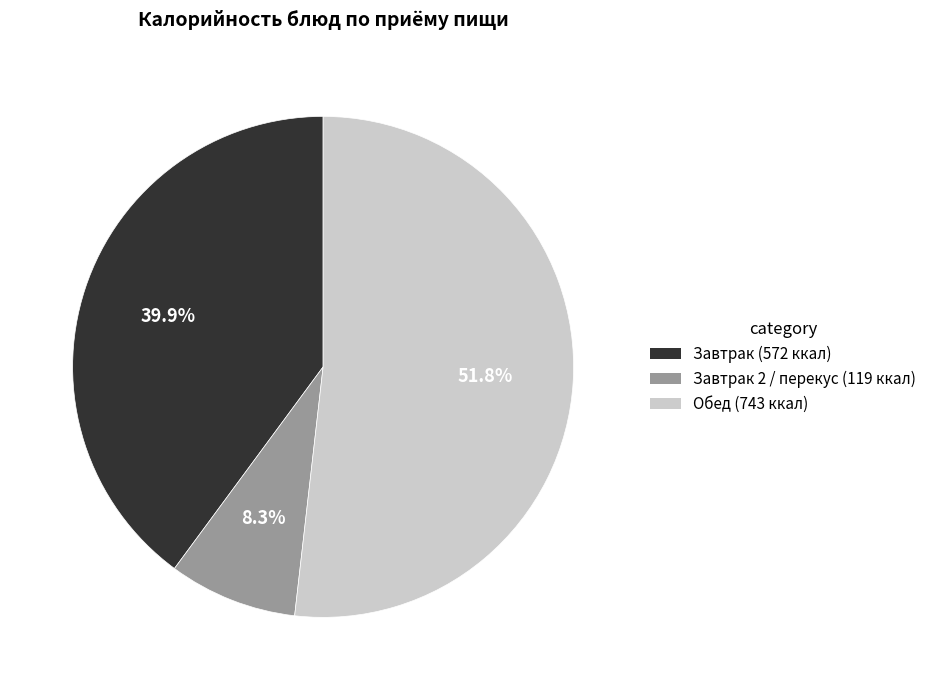

Does any single category account for the majority?

Yes